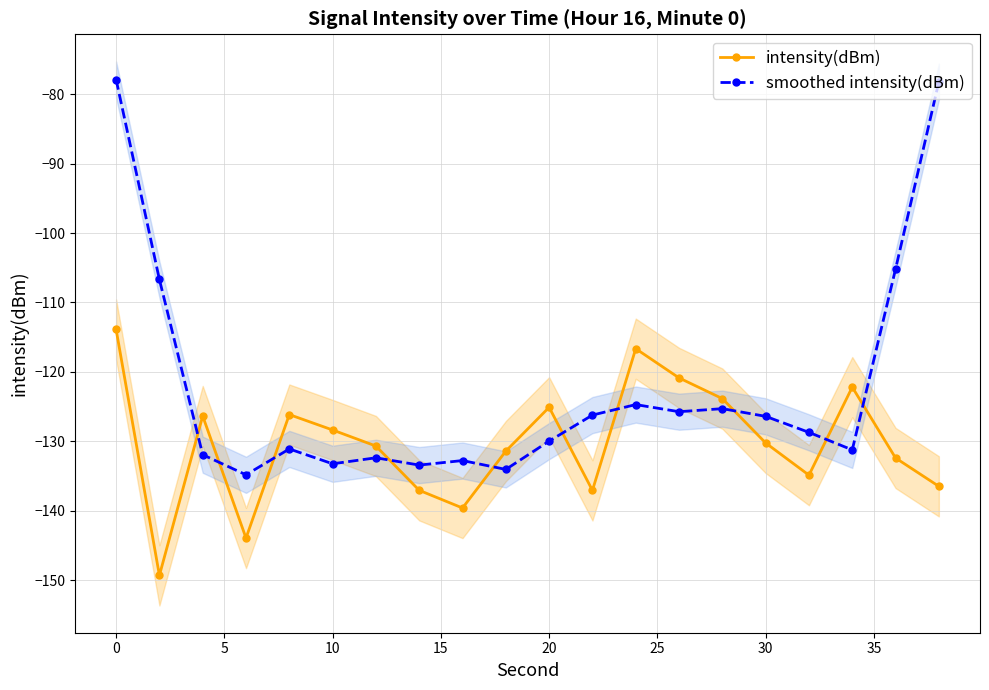

In intensity(dBm), how many points are higher than both neighbors (excluding endpoints)?

5